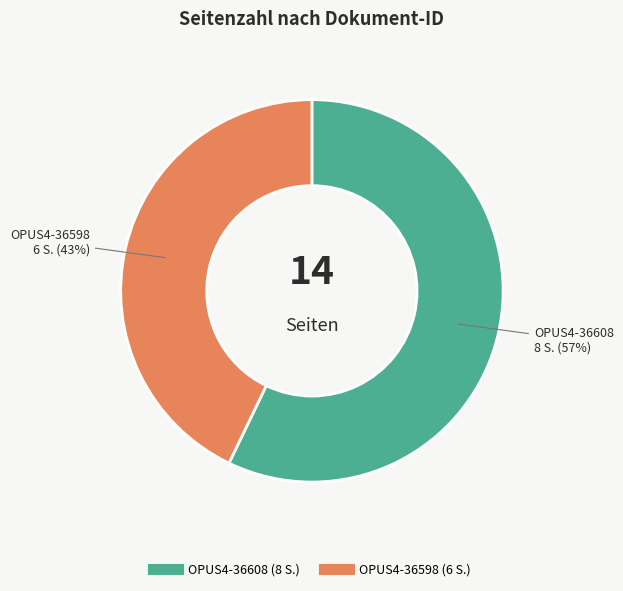

Is the sum of OPUS4-36608 and OPUS4-36598 greater than half?

Yes